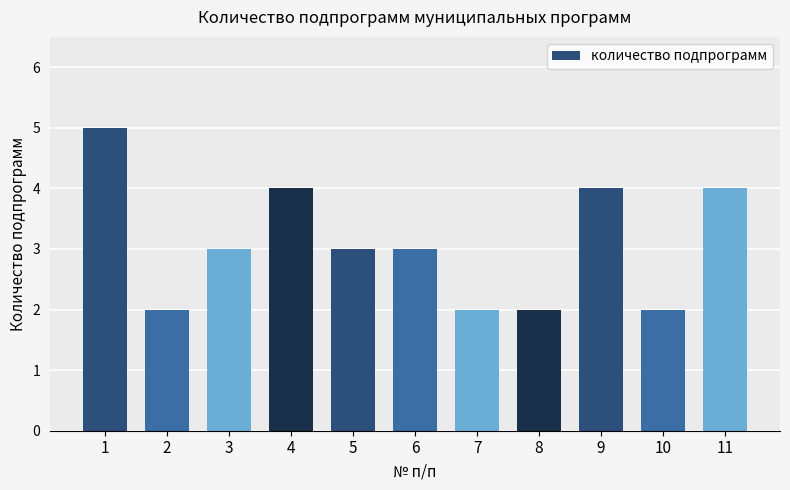

What is the greatest value displayed?

5